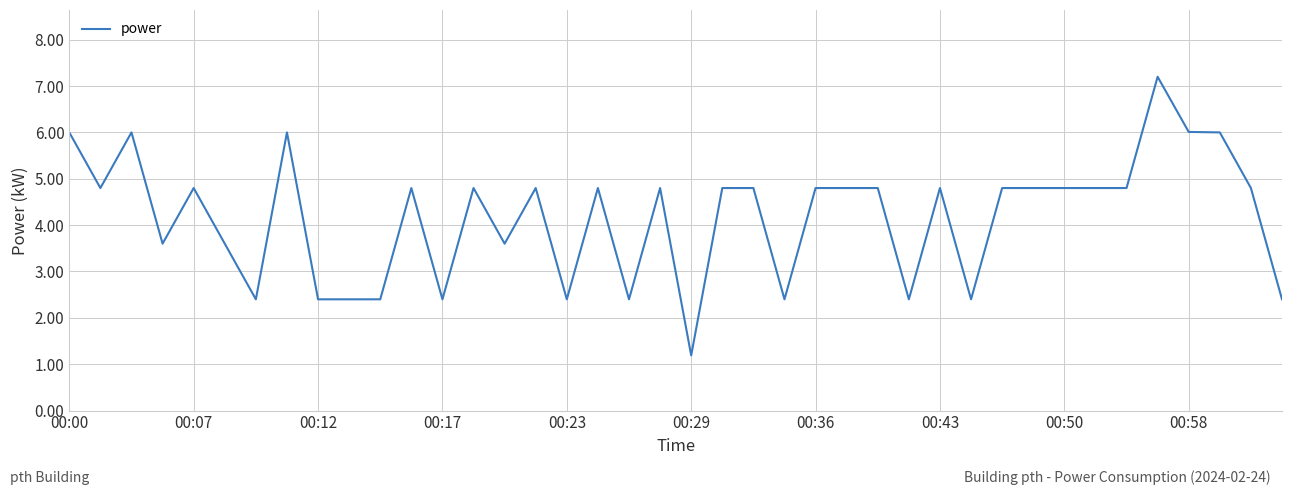

What is the maximum value shown in the chart?

7.2